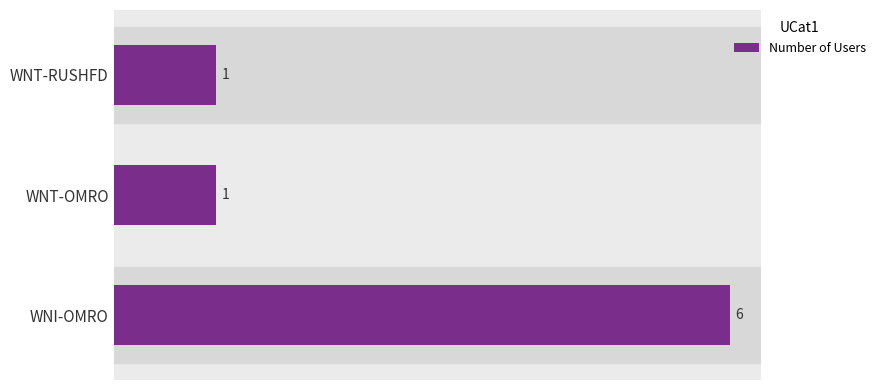

The chart shows a value of 0 at WNT-OMRO. True or false?

False